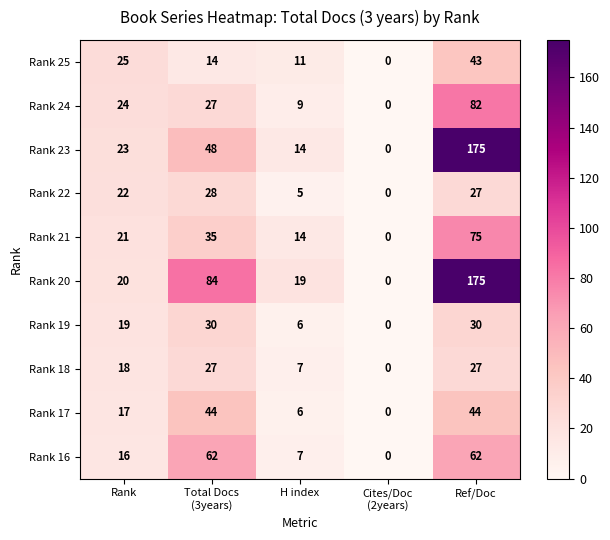

The Rank 23 series shows 6 at Rank. True or false?

False